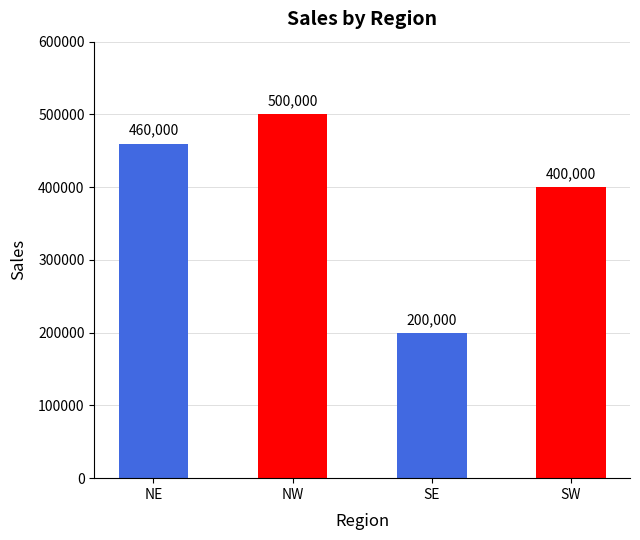

What is the difference between the maximum and minimum values?

300000